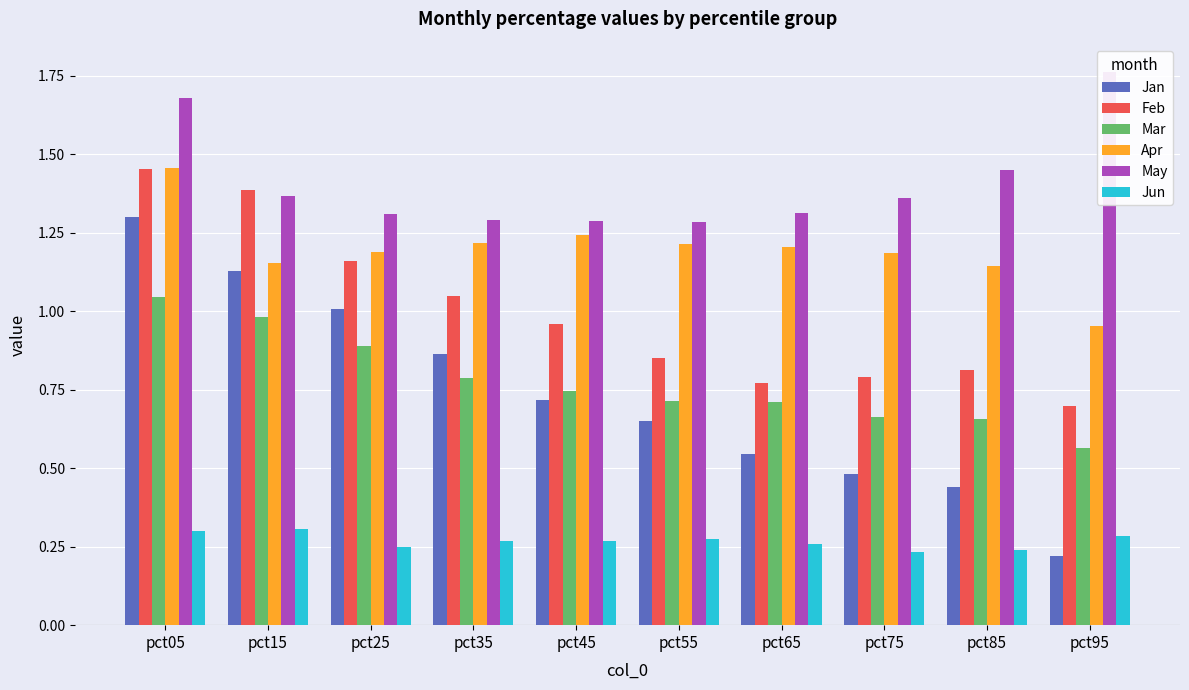

What is the total value across all series at pct05?

7.2